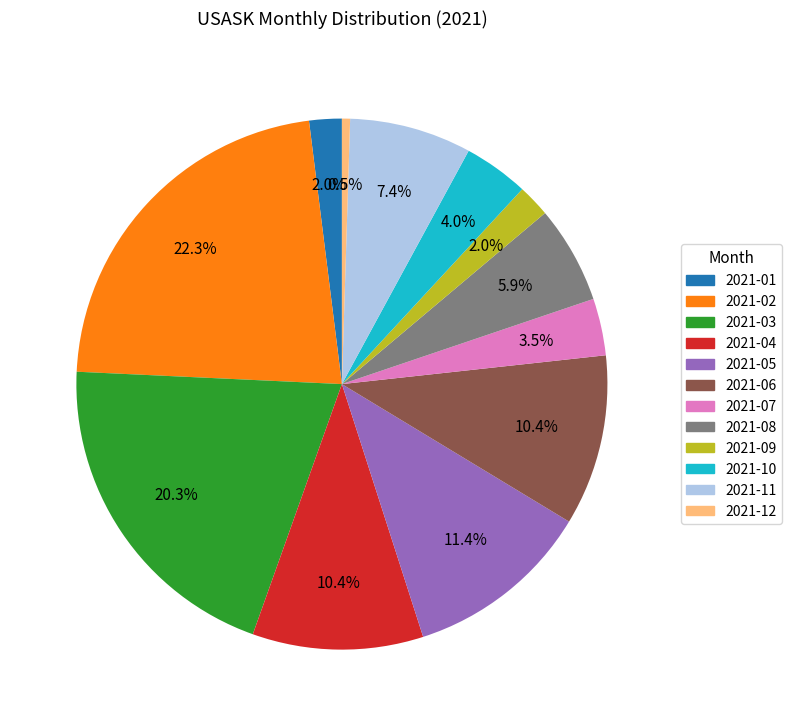

How much of the chart is everything except 2021-07?

96.5%